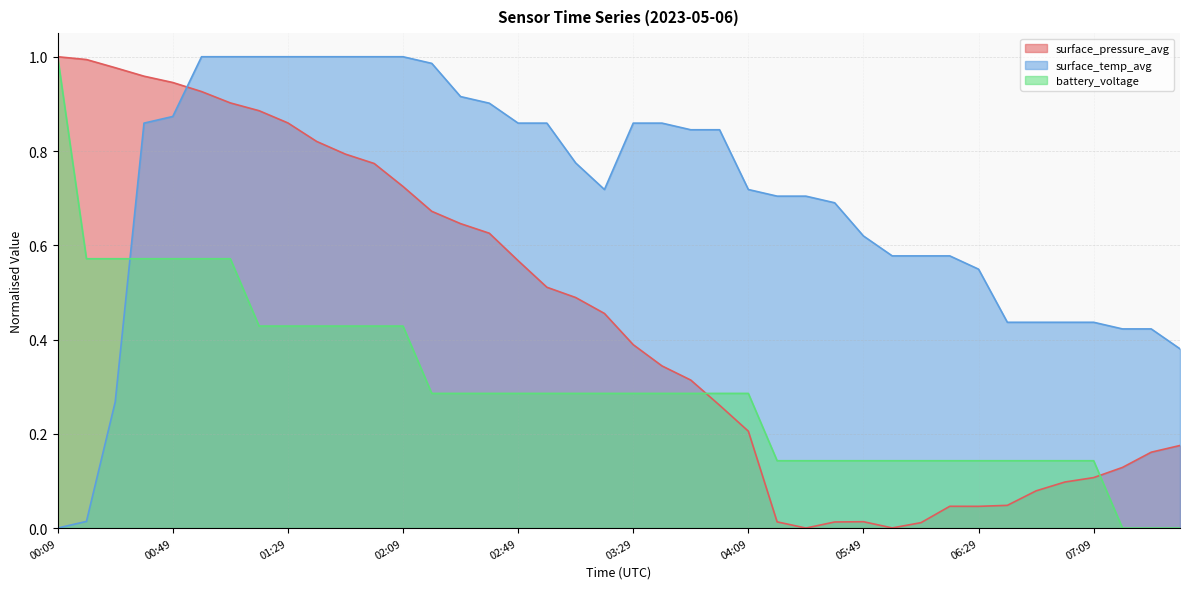

What are all the series names shown in the legend?

surface_pressure_avg, surface_temp_avg, battery_voltage